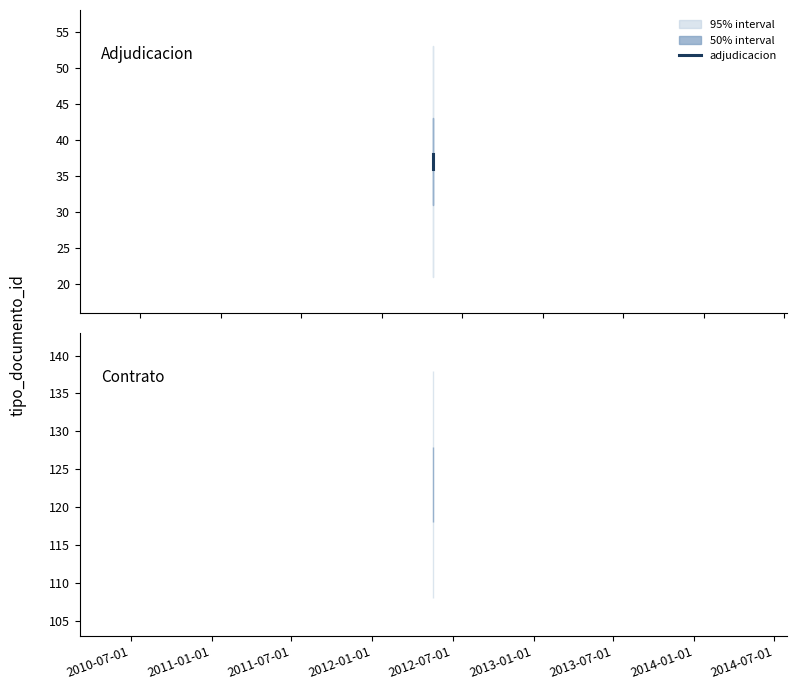

Does the chart have visible grid lines?

No